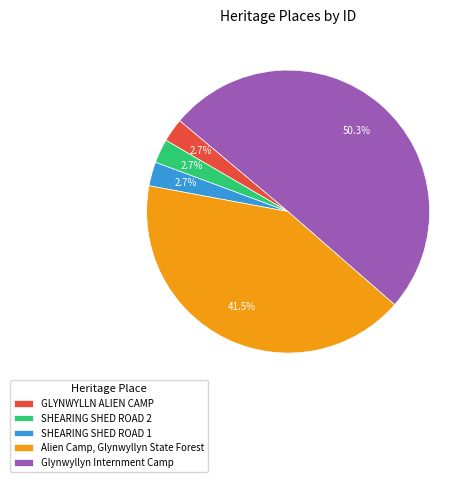

How much of the chart is everything except SHEARING SHED ROAD 1?

97.3%